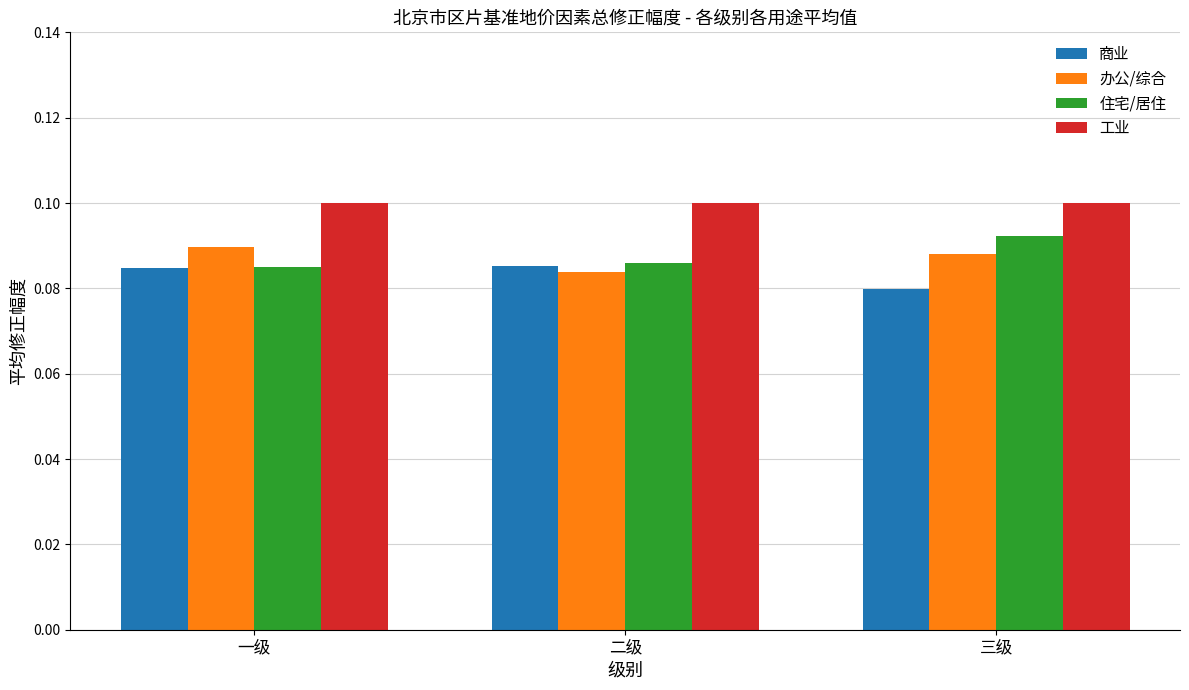

What are all the series names shown in the legend?

商业, 办公/综合, 住宅/居住, 工业